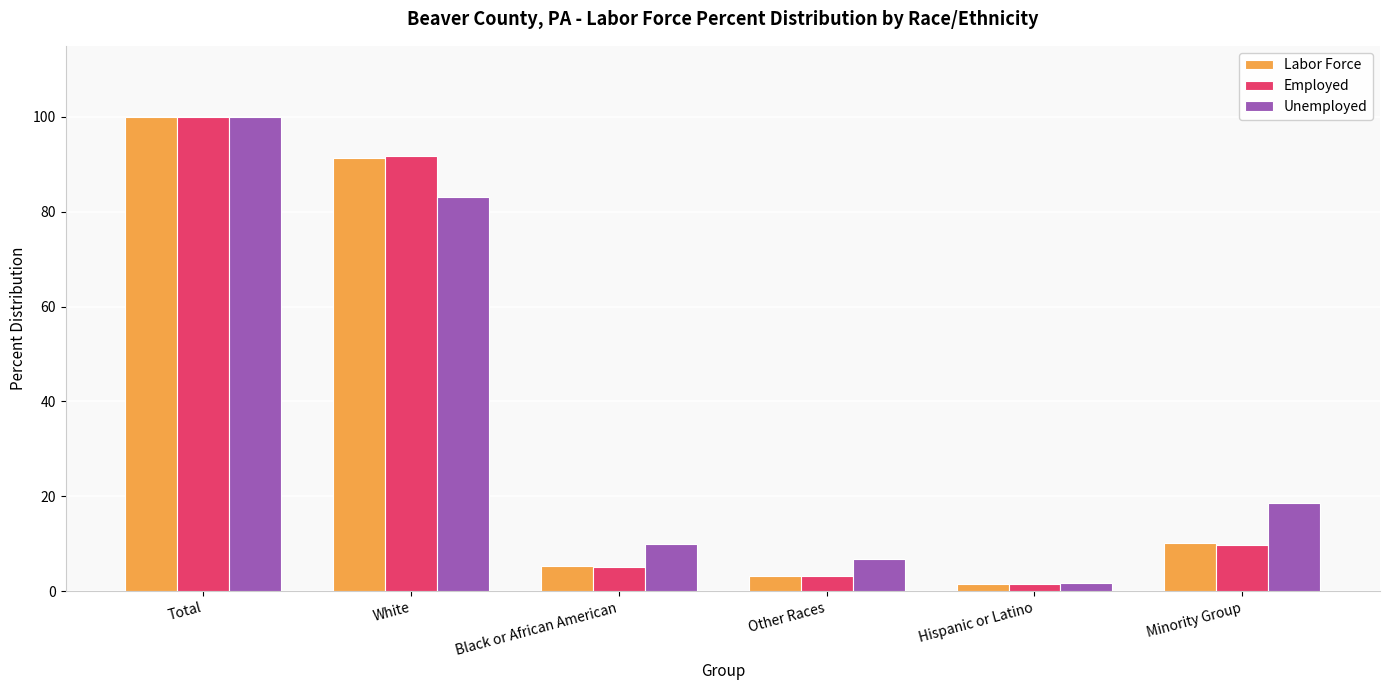

Does the chart contain stacked bars?

No